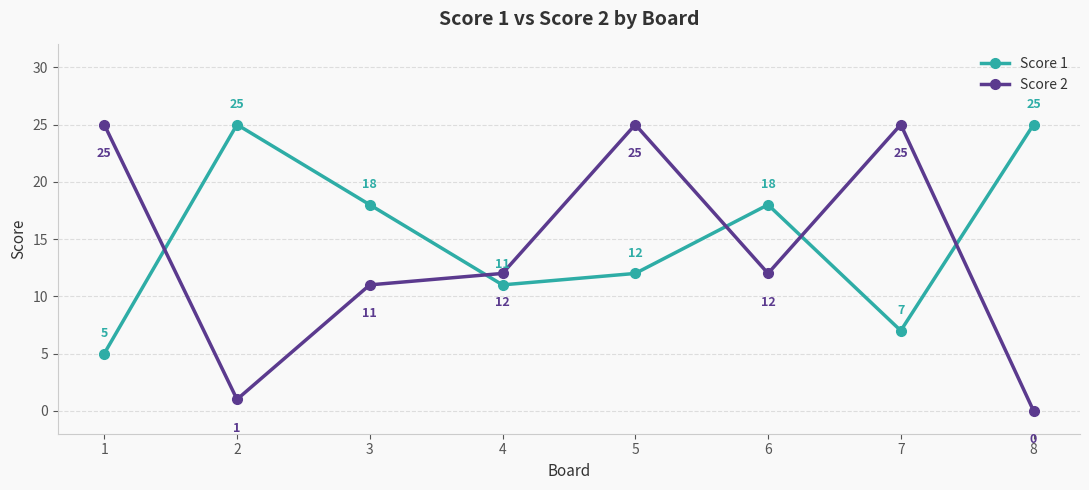

At which category does Score 2 reach its first local valley?

2